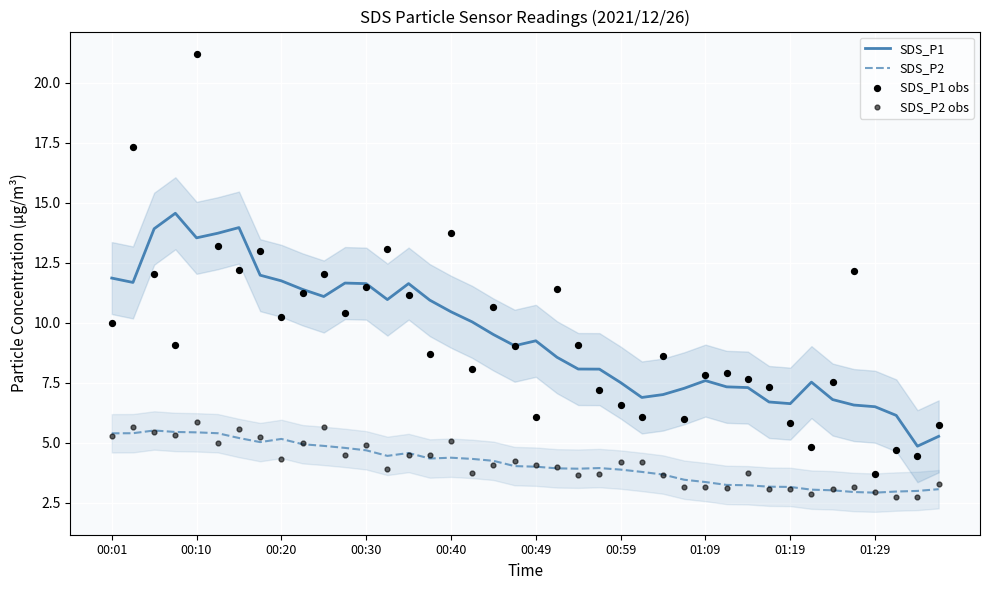

Which series reaches the minimum Y coordinate?

SDS_P2 obs